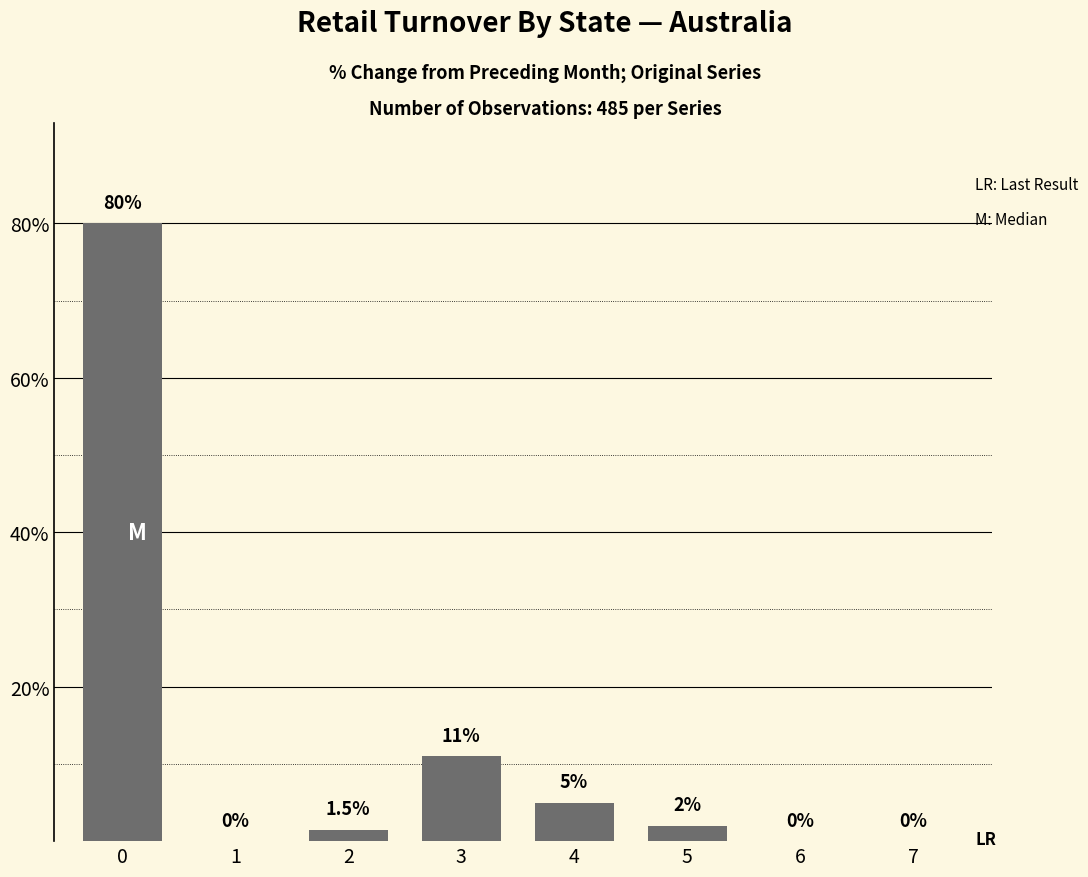

What is the greatest value displayed?

80.0